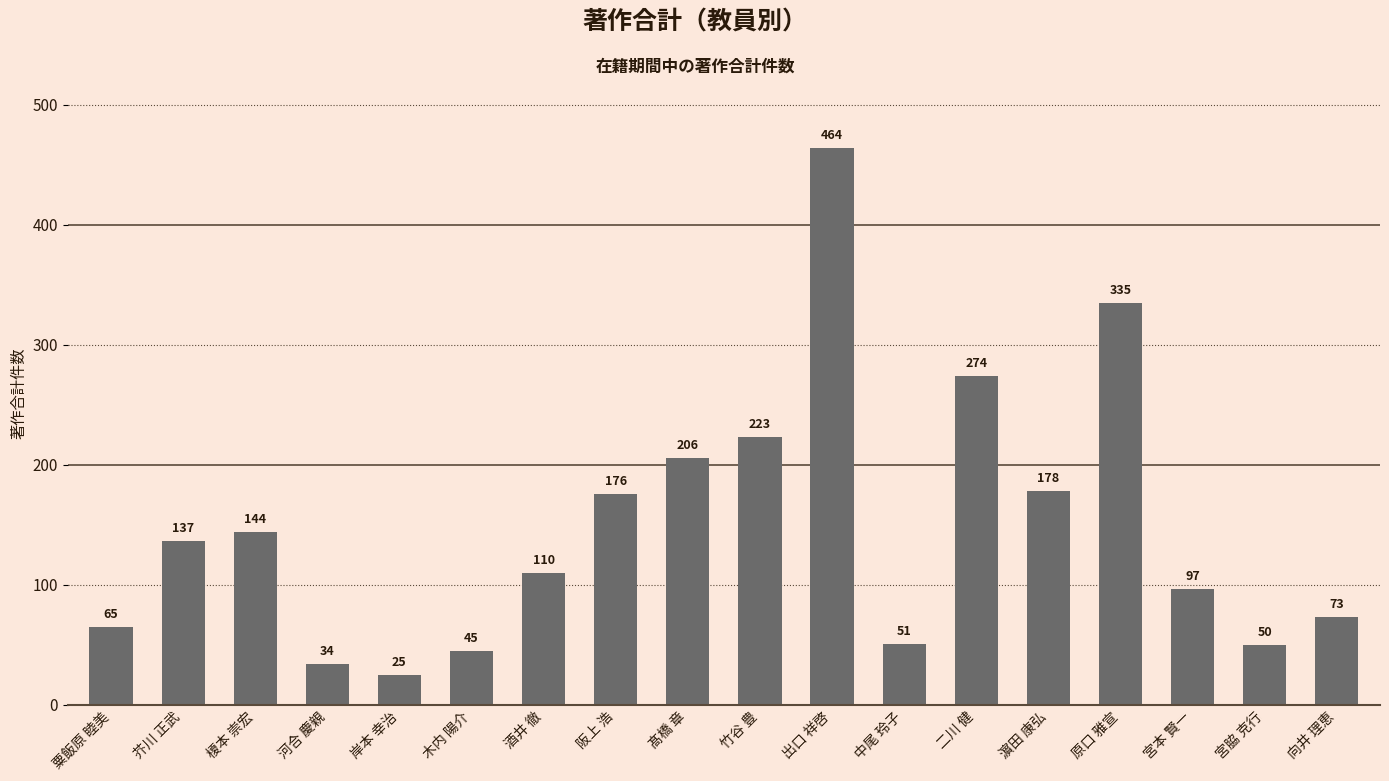

Which has a higher value, 中尾 玲子 or 原口 雅宣?

原口 雅宣